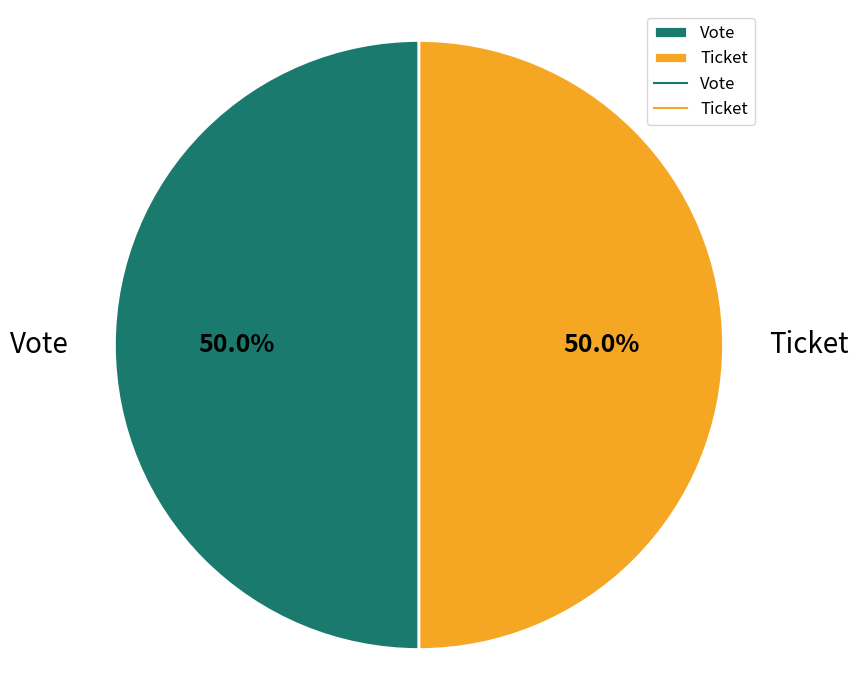

What is the ratio of the value at Ticket to the value at Vote?

1.0